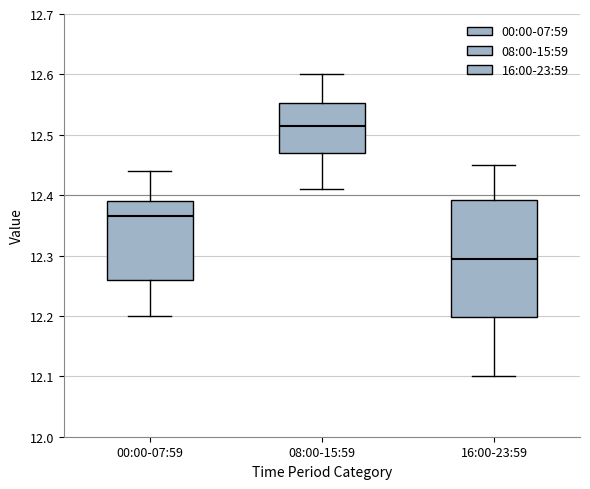

Which box is the tallest, from its lower edge to its upper edge?

16:00-23:59